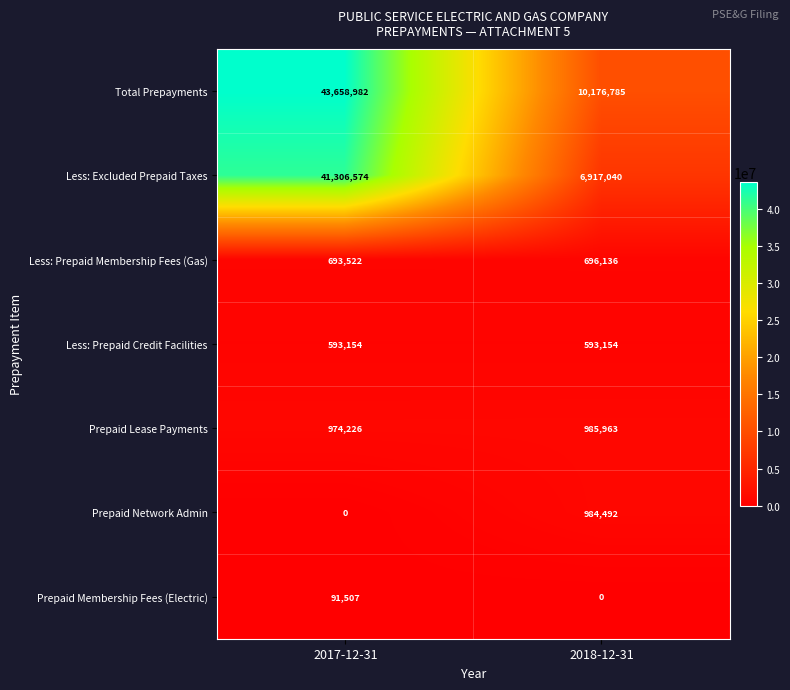

At how many categories does at least one series exceed 886715?

2